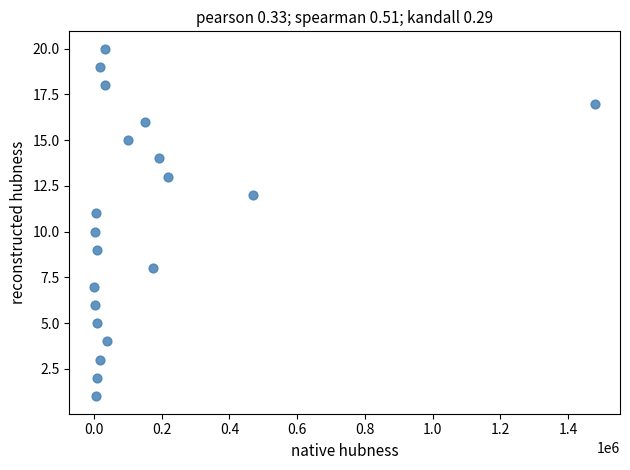

What is the range of Y values (max minus min)?

19